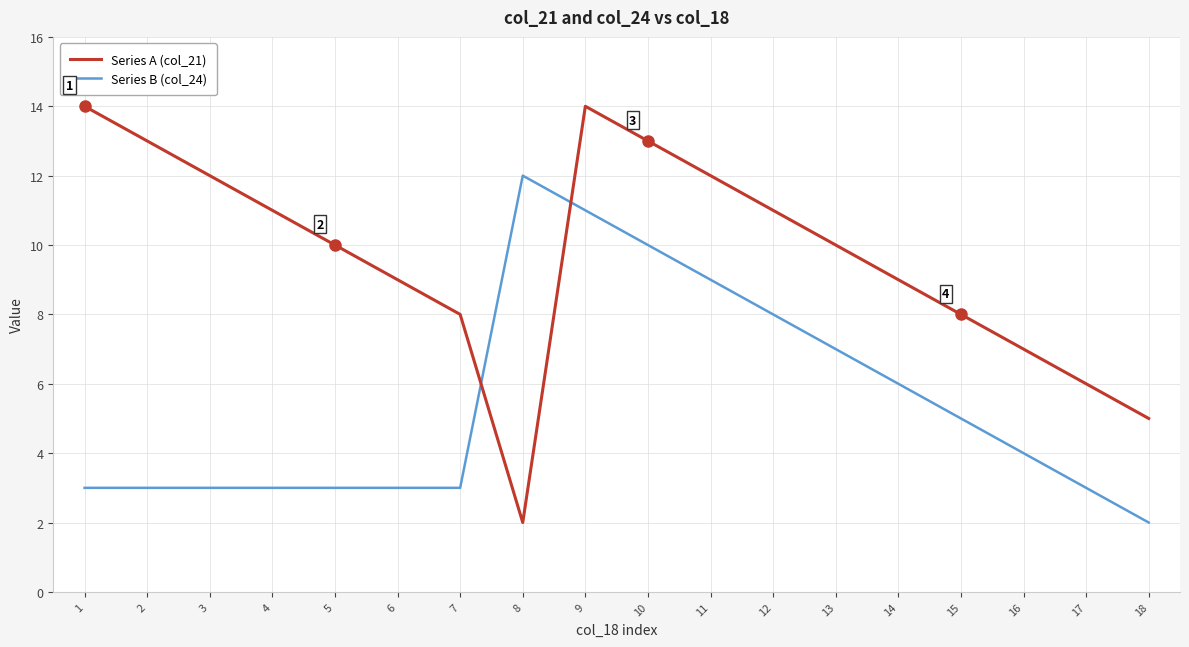

True or false: Series B (col_24) has more than 0 points higher than both neighbors.

True